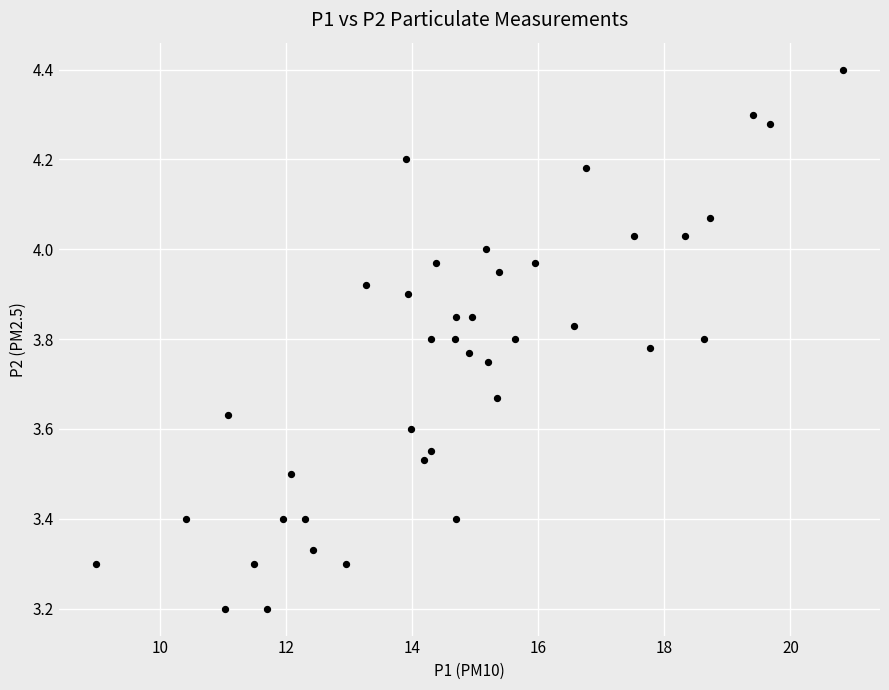

What is the range of Y values (max minus min)?

1.2